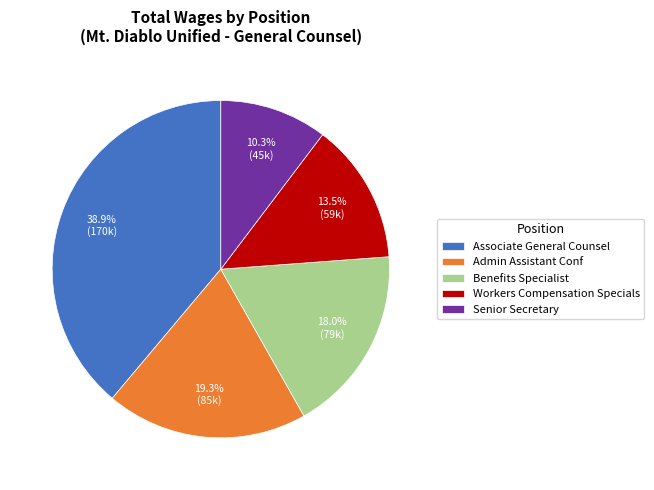

What percentage is the Benefits Specialist slice, to the nearest percent?

18%